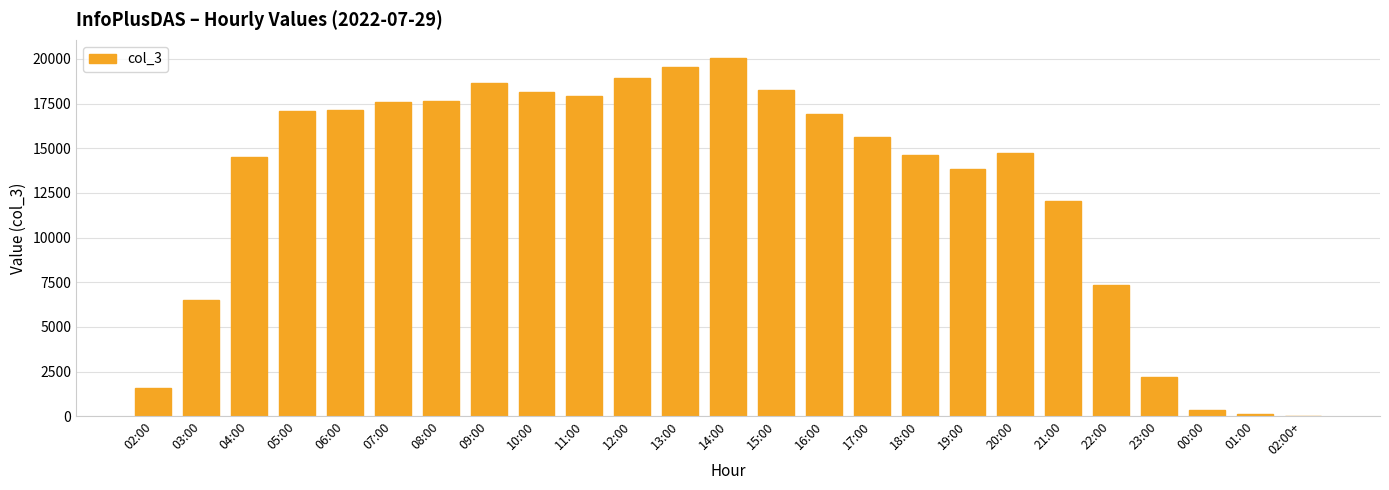

Which category has the highest value across all series?

14:00